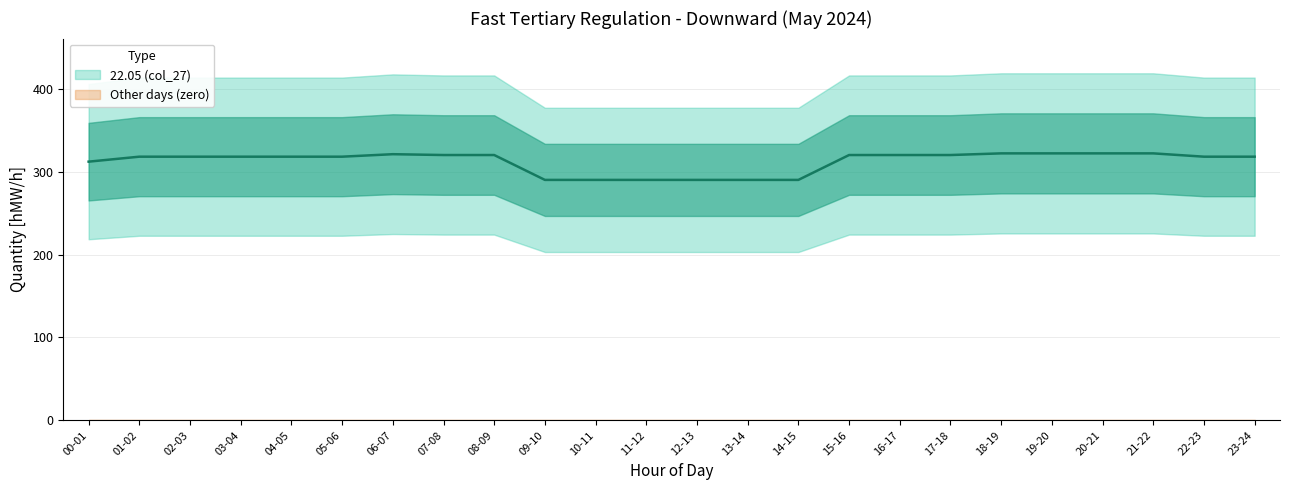

Between 03-04 and 16-17, which is larger?

16-17